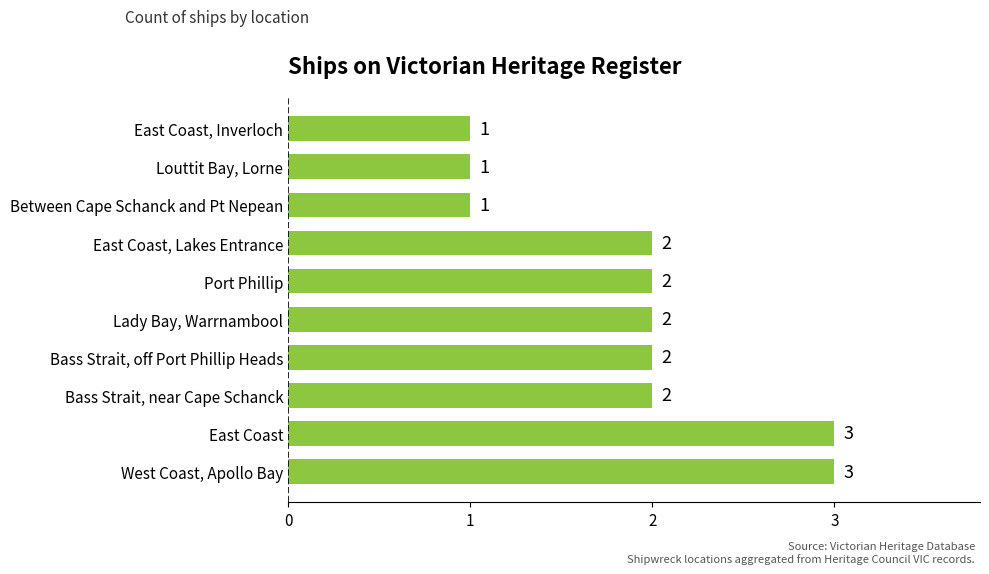

What is the maximum value shown in the chart?

3